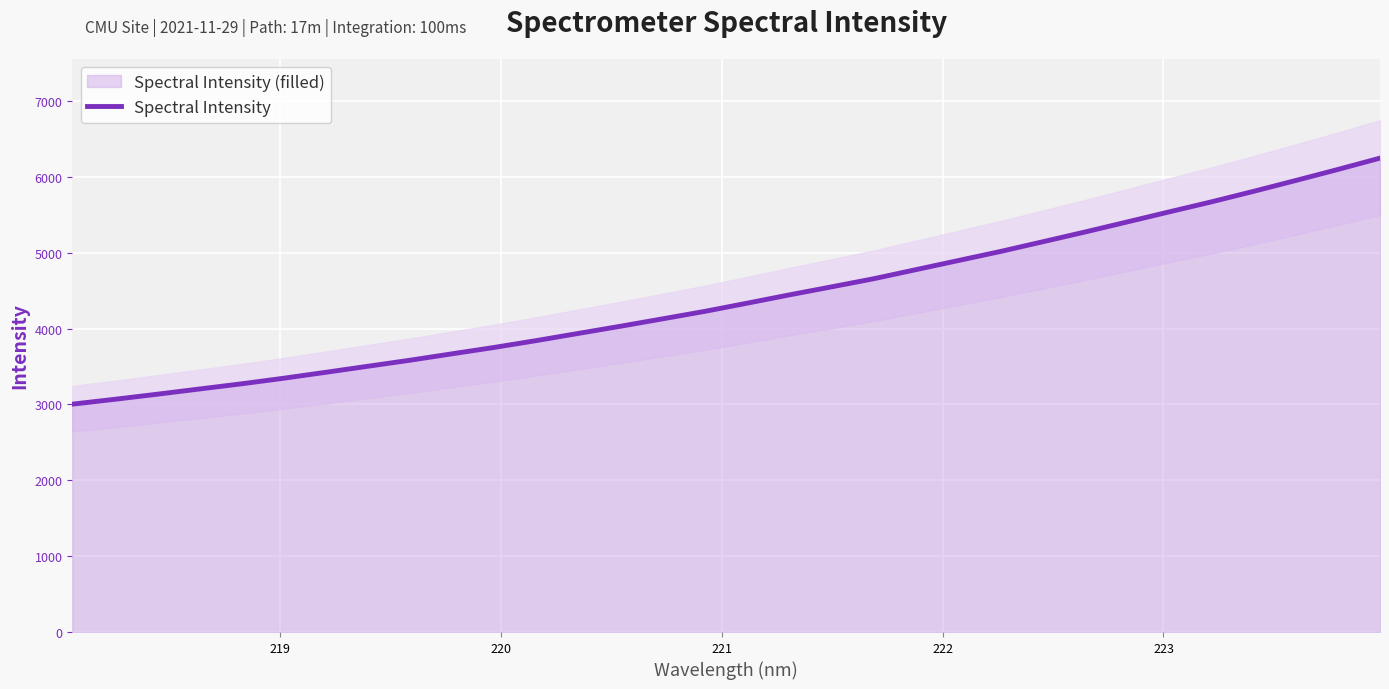

What is the difference between the maximum and second lowest values?

3179.2